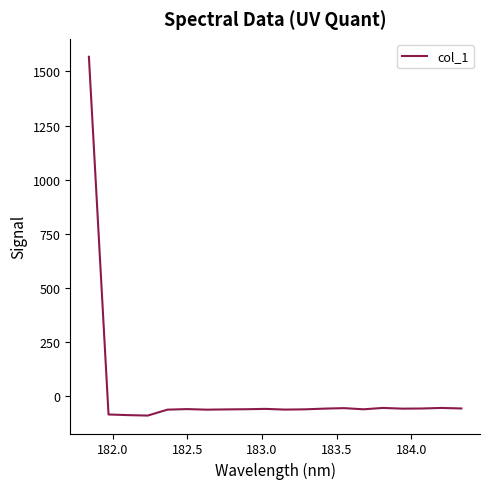

What is the difference between the maximum and minimum values?

1657.3